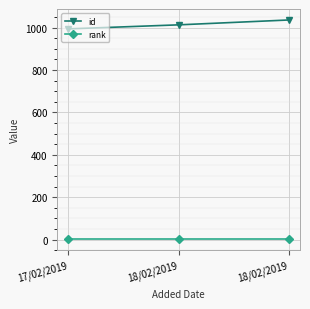

Does the chart display data point markers on the line(s)?

Yes